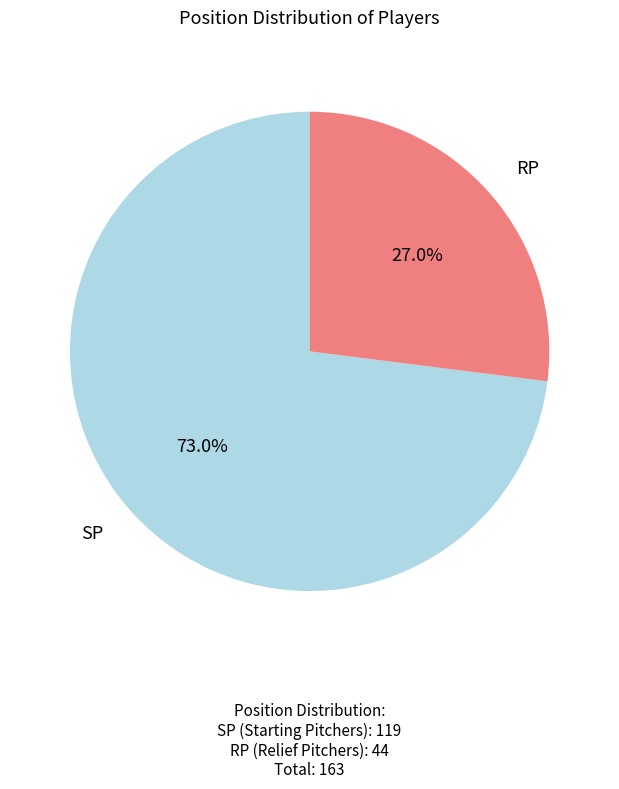

Is there any slice that represents more than half of the pie?

Yes